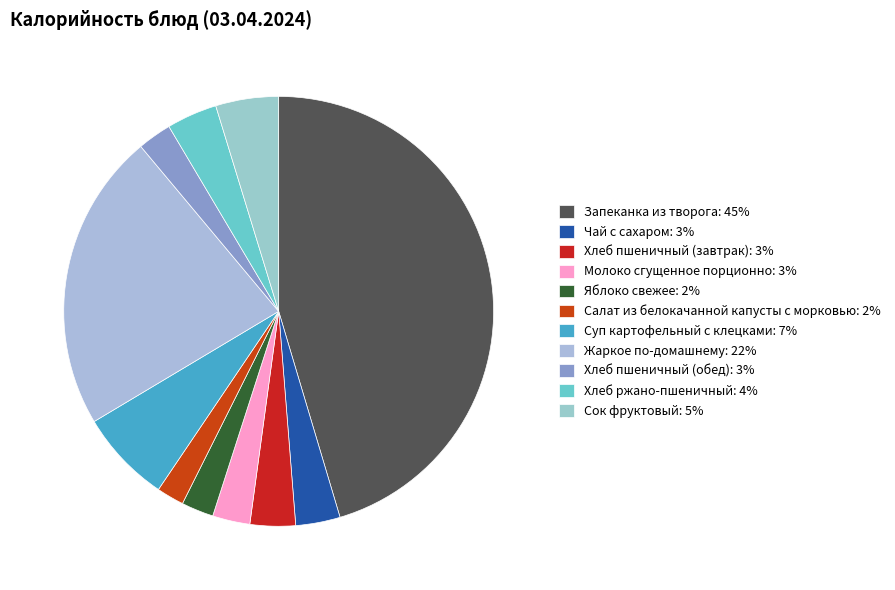

To the nearest percent, what percentage of the pie is Салат из белокачанной капусты с морковью?

2%